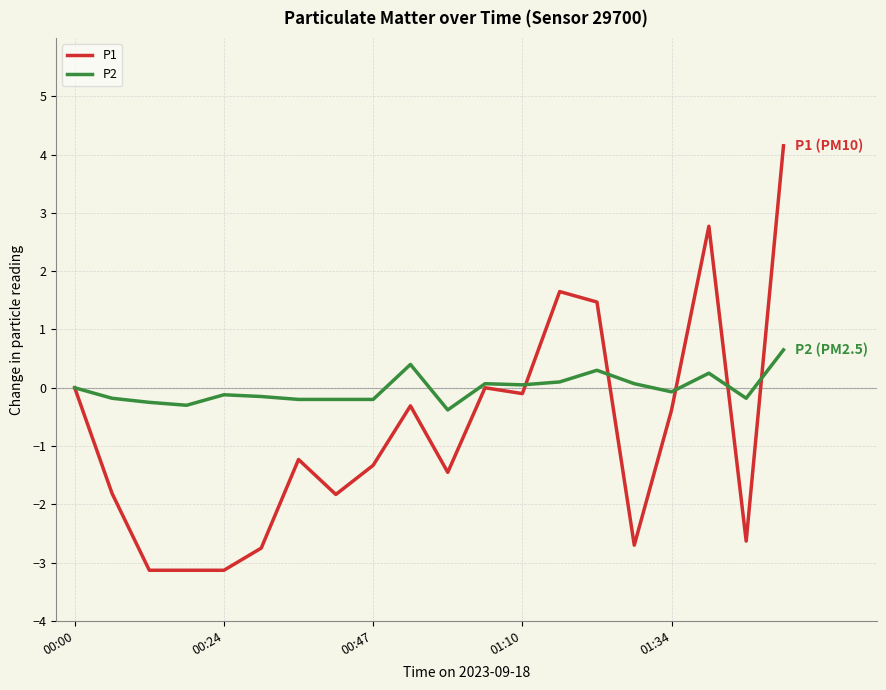

What is the minimum value for P1?

-3.1